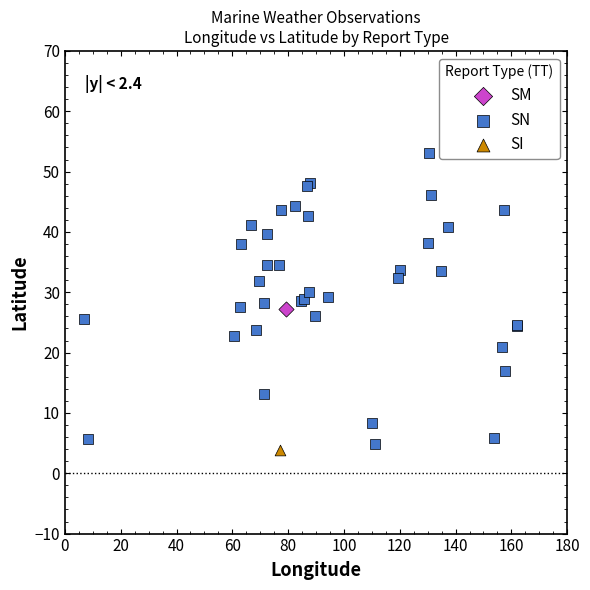

What are all the series names shown in the legend?

SM, SN, SI